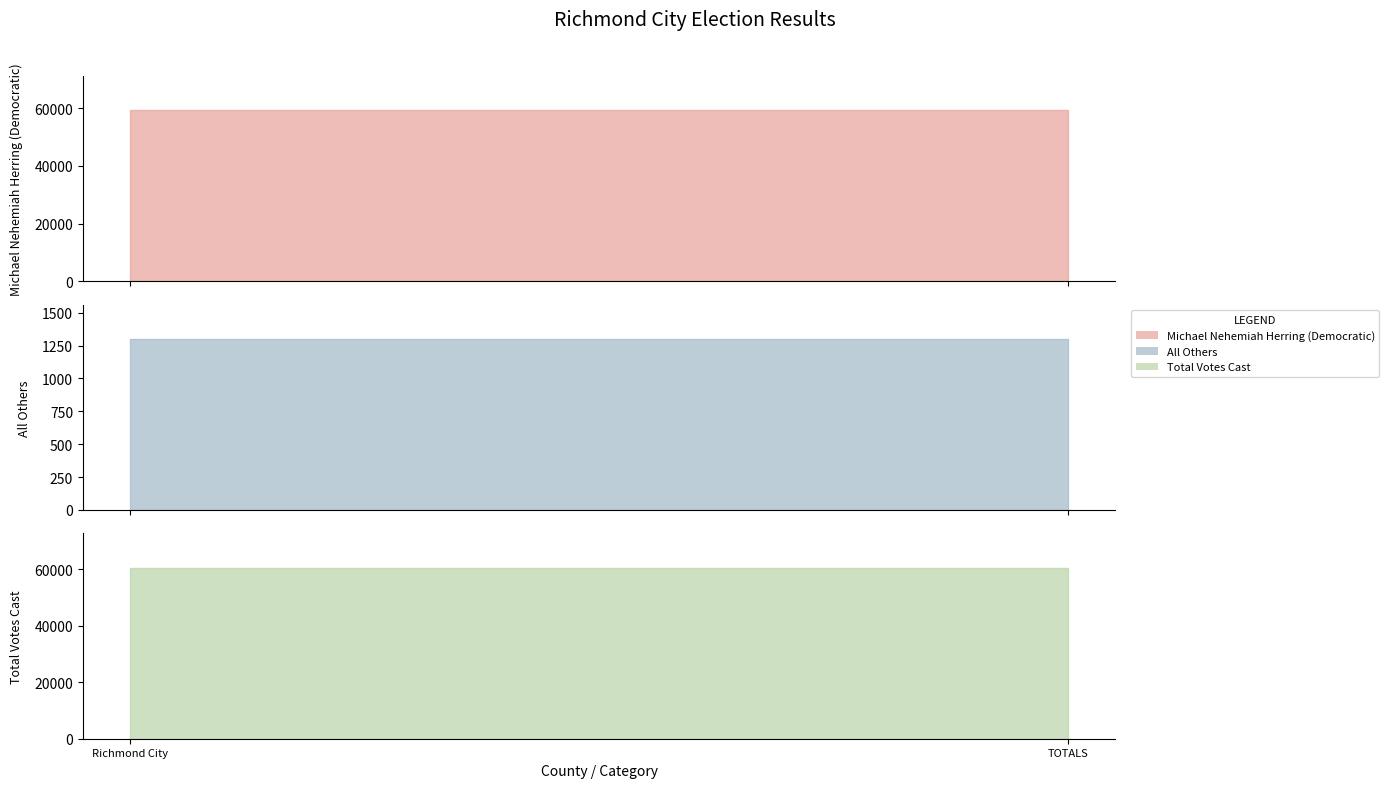

Reading left to right, transcribe all the data shown in this chart.

Michael Nehemiah Herring (Democratic): Richmond City=59324	TOTALS=59324
All Others: Richmond City=1300	TOTALS=1300
Total Votes Cast: Richmond City=60624	TOTALS=60624